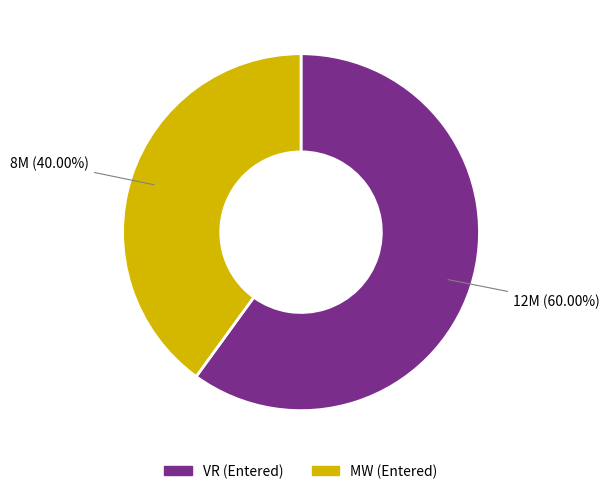

Do VR and MW together represent more than half of the pie?

Yes